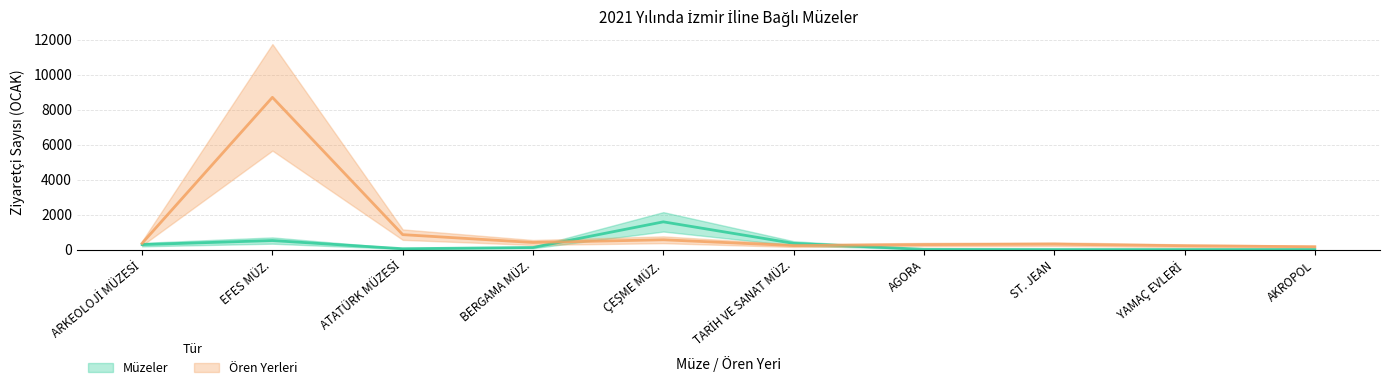

How many values in Müzeler are above zero?

7